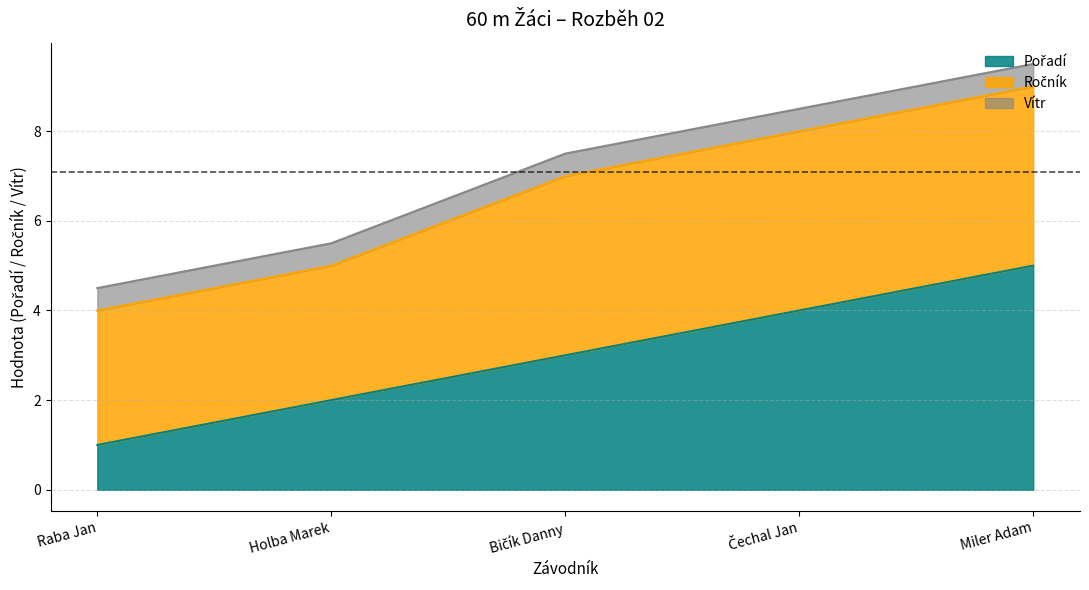

What is the value of the Ročník point at the 4th from the left?

4.0